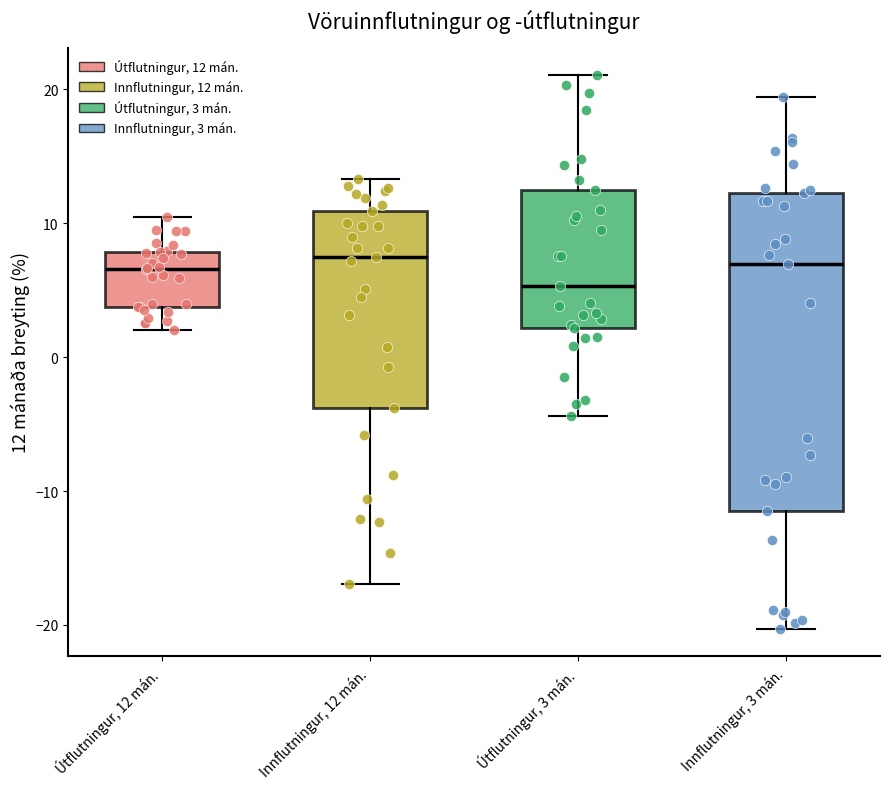

Which box is the tallest, from its lower edge to its upper edge?

Innflutningur, 3 mán.